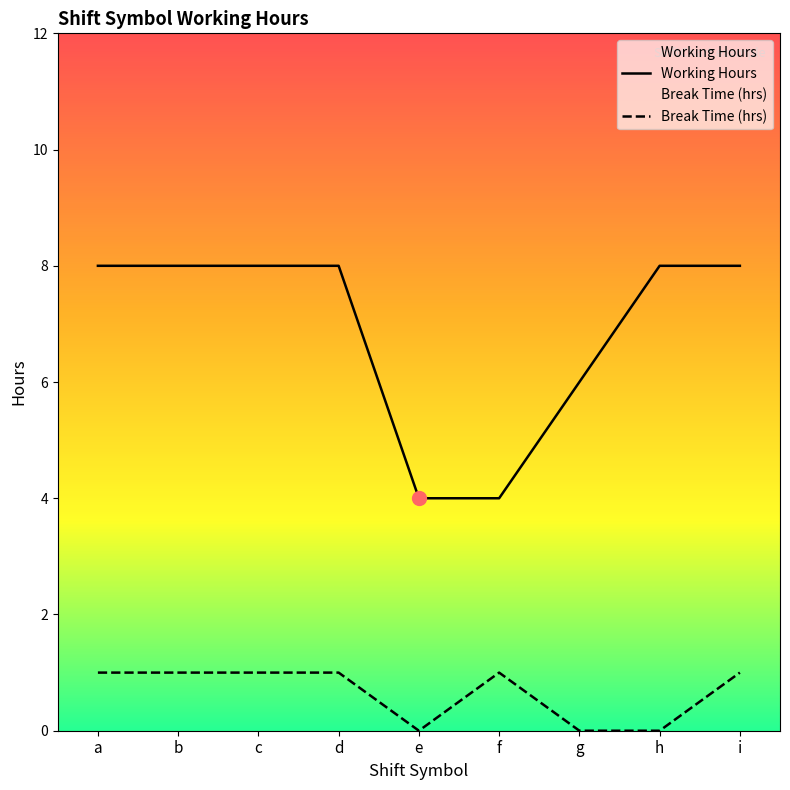

How many values in the Break Time (hrs) series are below 1?

3